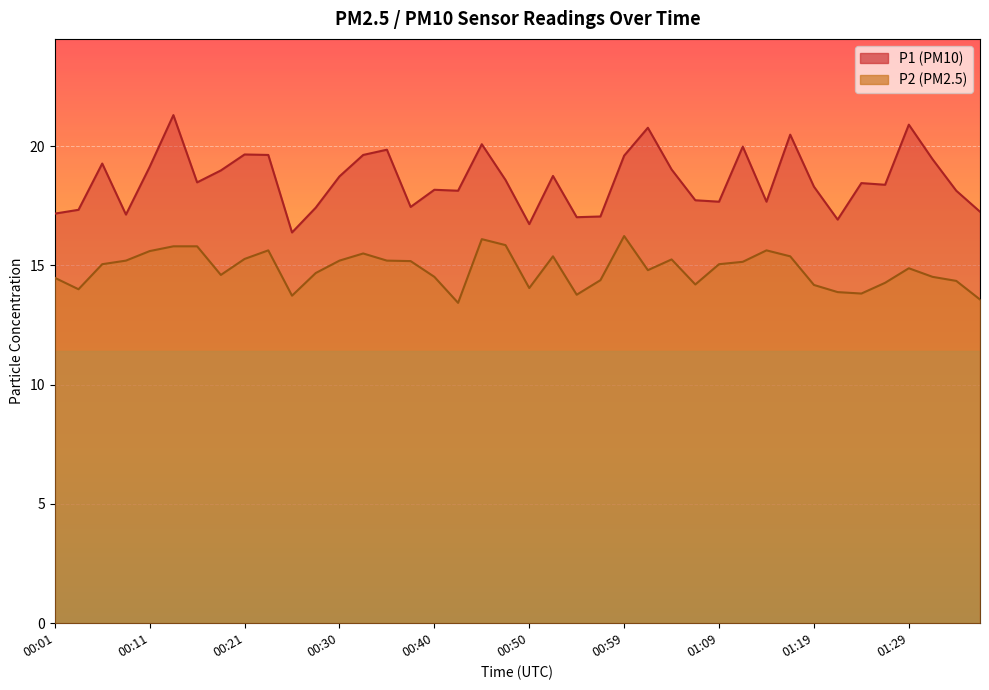

List the series in order of their peak value, highest first.

P1, P2